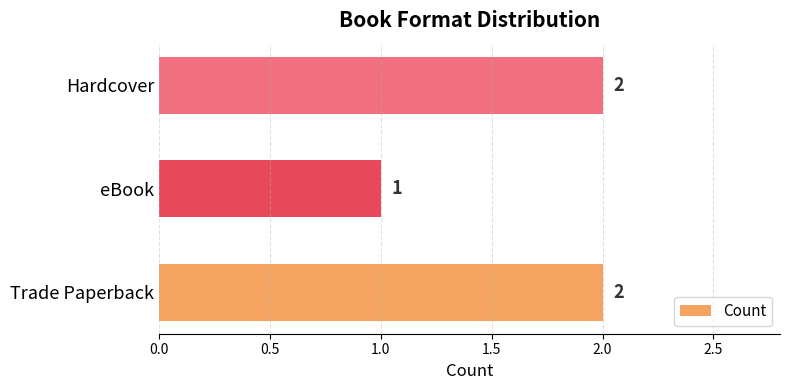

How many data points does each series have?

3